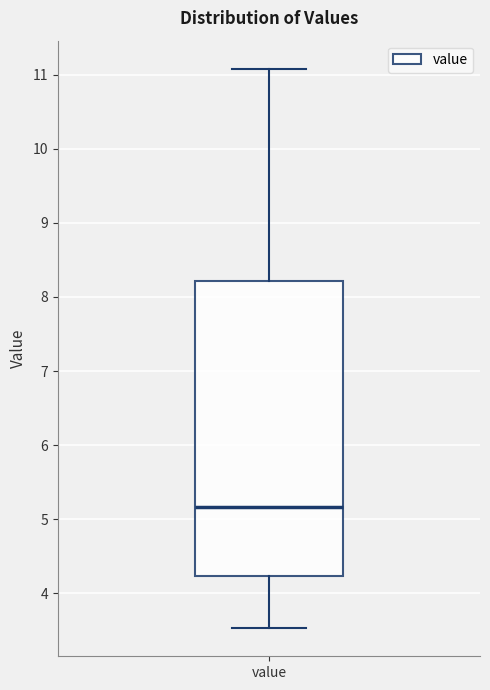

Read this box plot against the y-axis: the position of the median line, the range covered by the box, and the ends of both whiskers. The values are not printed on the chart, so give them approximately, as read against the axis.

median 5.2, box 4.2 to 8.2, whiskers 3.5 to 11.1